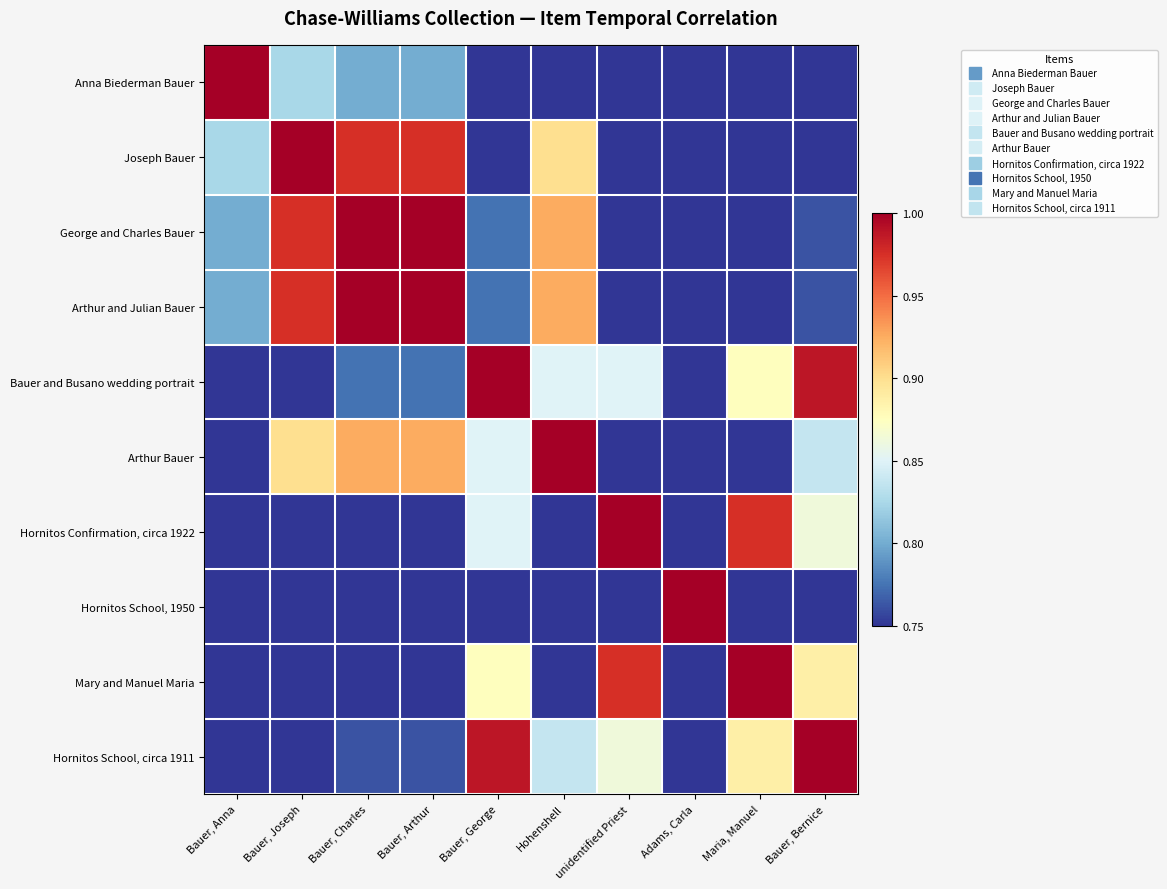

Reading right to left, list all the values displayed in this chart.

Anna Biederman Bauer: Bauer, Bernice=0.8	Maria, Manuel=0.8	Adams, Carla=0.8	unidentified Priest=0.8	Hohenshell=0.8	Bauer, George=0.8	Bauer, Arthur=0.8	Bauer, Charles=0.8	Bauer, Joseph=0.8	Bauer, Anna=1.0
Joseph Bauer: Bauer, Bernice=0.8	Maria, Manuel=0.8	Adams, Carla=0.8	unidentified Priest=0.8	Hohenshell=0.9	Bauer, George=0.8	Bauer, Arthur=1.0	Bauer, Charles=1.0	Bauer, Joseph=1.0	Bauer, Anna=0.8
George and Charles Bauer: Bauer, Bernice=0.8	Maria, Manuel=0.8	Adams, Carla=0.8	unidentified Priest=0.8	Hohenshell=0.9	Bauer, George=0.8	Bauer, Arthur=1.0	Bauer, Charles=1.0	Bauer, Joseph=1.0	Bauer, Anna=0.8
Arthur and Julian Bauer: Bauer, Bernice=0.8	Maria, Manuel=0.8	Adams, Carla=0.8	unidentified Priest=0.8	Hohenshell=0.9	Bauer, George=0.8	Bauer, Arthur=1.0	Bauer, Charles=1.0	Bauer, Joseph=1.0	Bauer, Anna=0.8
Bauer and Busano wedding portrait: Bauer, Bernice=1.0	Maria, Manuel=0.9	Adams, Carla=0.8	unidentified Priest=0.8	Hohenshell=0.8	Bauer, George=1.0	Bauer, Arthur=0.8	Bauer, Charles=0.8	Bauer, Joseph=0.8	Bauer, Anna=0.8
Arthur Bauer: Bauer, Bernice=0.8	Maria, Manuel=0.8	Adams, Carla=0.8	unidentified Priest=0.8	Hohenshell=1.0	Bauer, George=0.8	Bauer, Arthur=0.9	Bauer, Charles=0.9	Bauer, Joseph=0.9	Bauer, Anna=0.8
Hornitos Confirmation, circa 1922: Bauer, Bernice=0.9	Maria, Manuel=1.0	Adams, Carla=0.8	unidentified Priest=1.0	Hohenshell=0.8	Bauer, George=0.8	Bauer, Arthur=0.8	Bauer, Charles=0.8	Bauer, Joseph=0.8	Bauer, Anna=0.8
Hornitos School, 1950: Bauer, Bernice=0.8	Maria, Manuel=0.8	Adams, Carla=1.0	unidentified Priest=0.8	Hohenshell=0.8	Bauer, George=0.8	Bauer, Arthur=0.8	Bauer, Charles=0.8	Bauer, Joseph=0.8	Bauer, Anna=0.8
Mary and Manuel Maria: Bauer, Bernice=0.9	Maria, Manuel=1.0	Adams, Carla=0.8	unidentified Priest=1.0	Hohenshell=0.8	Bauer, George=0.9	Bauer, Arthur=0.8	Bauer, Charles=0.8	Bauer, Joseph=0.8	Bauer, Anna=0.8
Hornitos School, circa 1911: Bauer, Bernice=1.0	Maria, Manuel=0.9	Adams, Carla=0.8	unidentified Priest=0.9	Hohenshell=0.8	Bauer, George=1.0	Bauer, Arthur=0.8	Bauer, Charles=0.8	Bauer, Joseph=0.8	Bauer, Anna=0.8